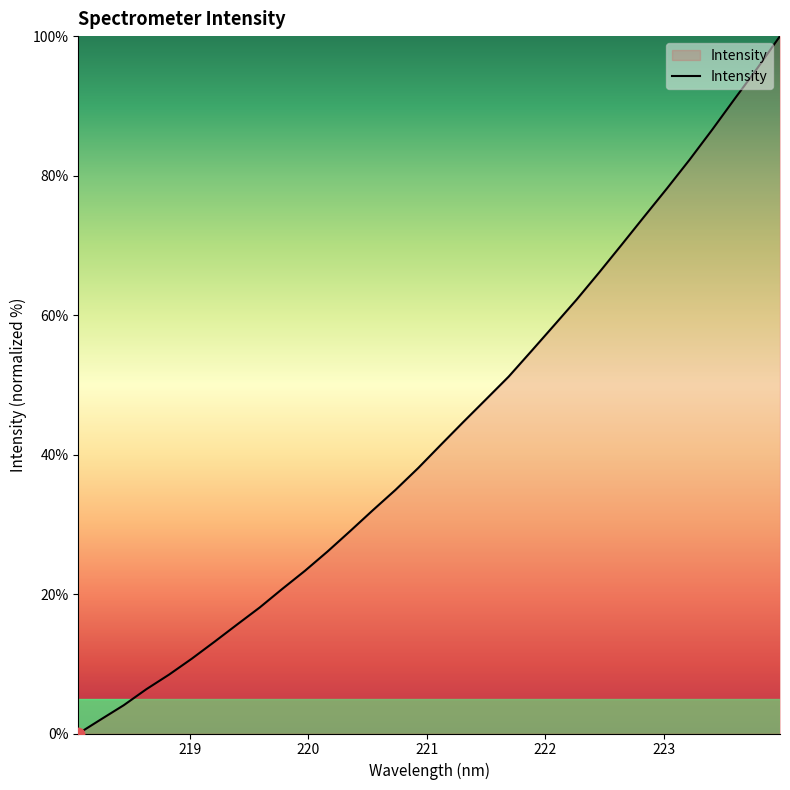

What is the greatest value displayed?

100.0